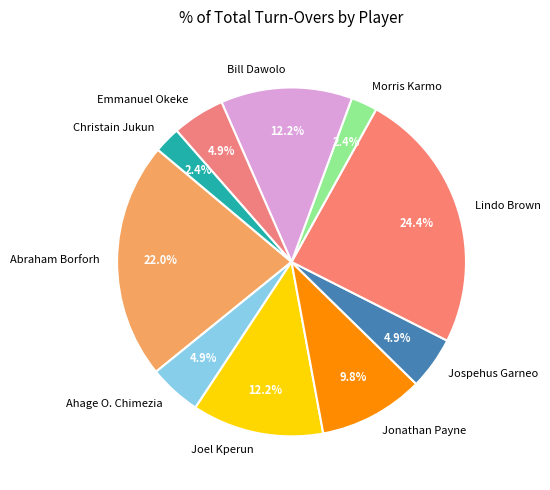

What is the ratio of the value at Lindo Brown to the value at Abraham Borforh?

1.1